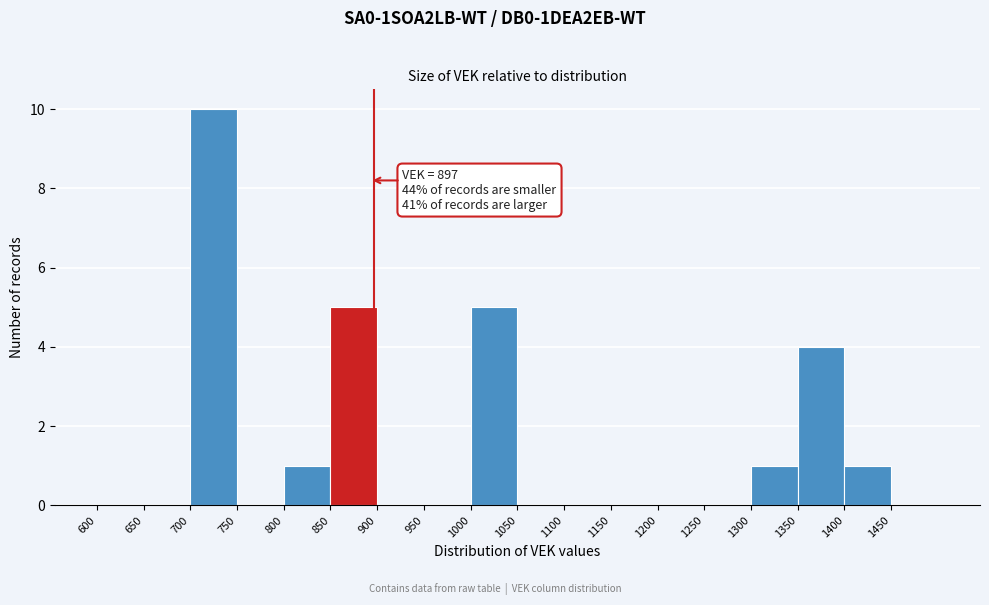

Over which range of the x-axis is the bar tallest?

700 to 750